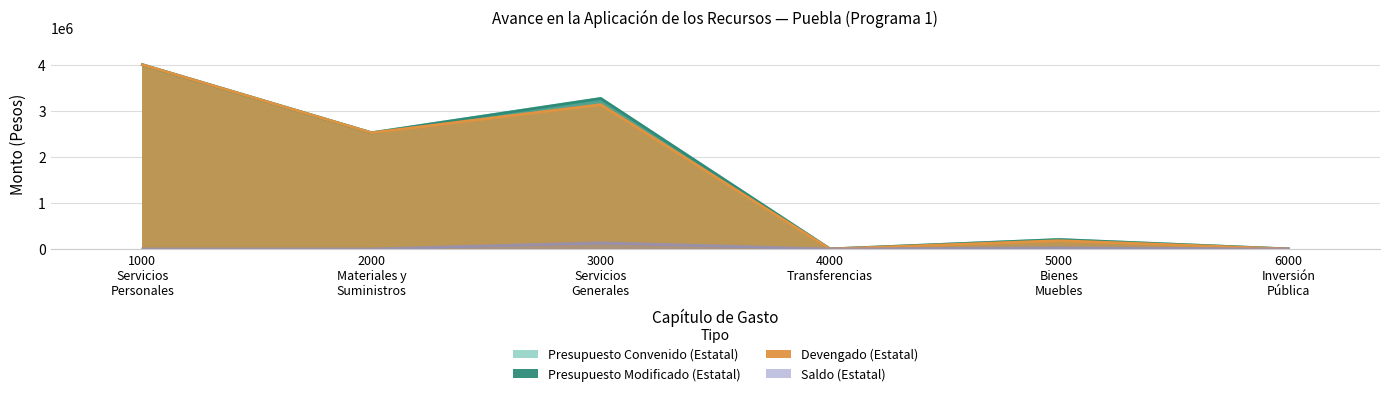

How many interior local peaks does the Saldo (Estatal) series have?

2